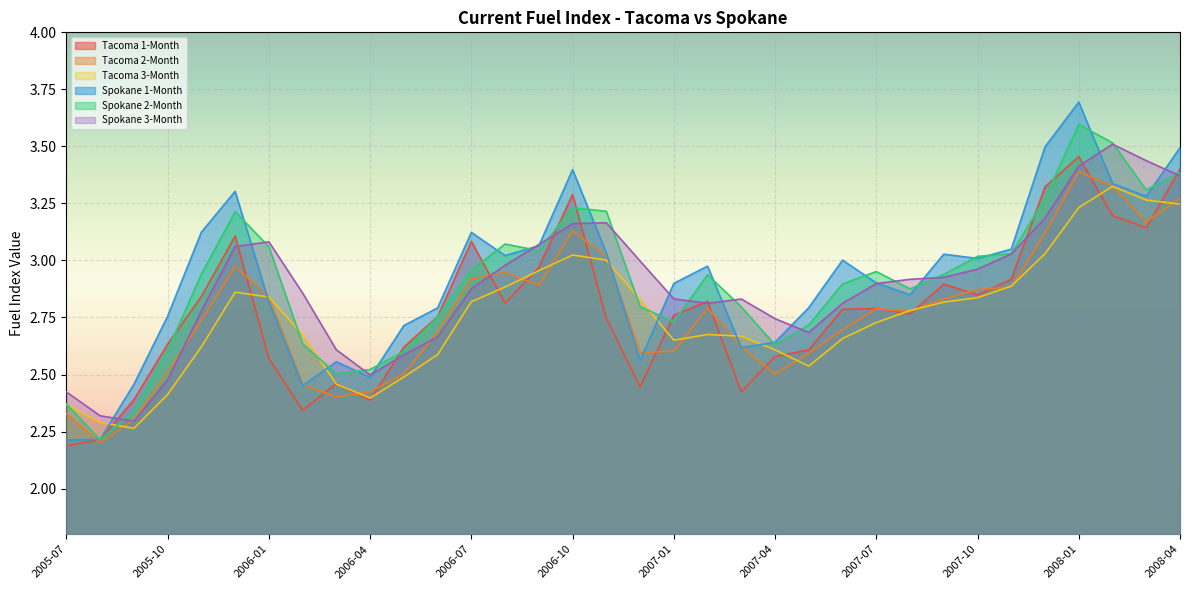

Which series has the largest range (max minus min)?

Spokane 1-Month